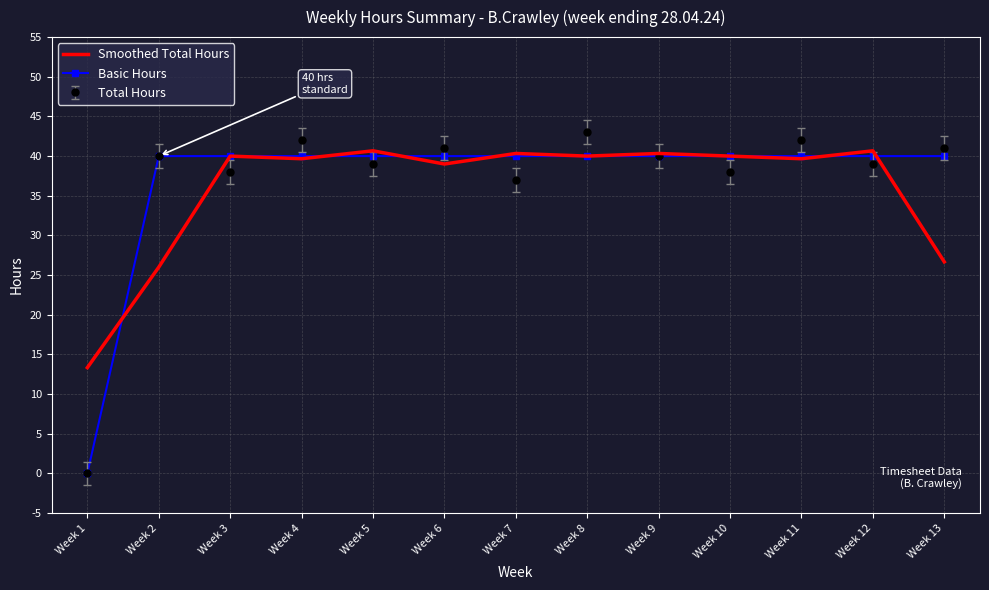

Is the value of Smoothed Total Hours at Week 13 greater than the value of Total Hours at Week 5?

No